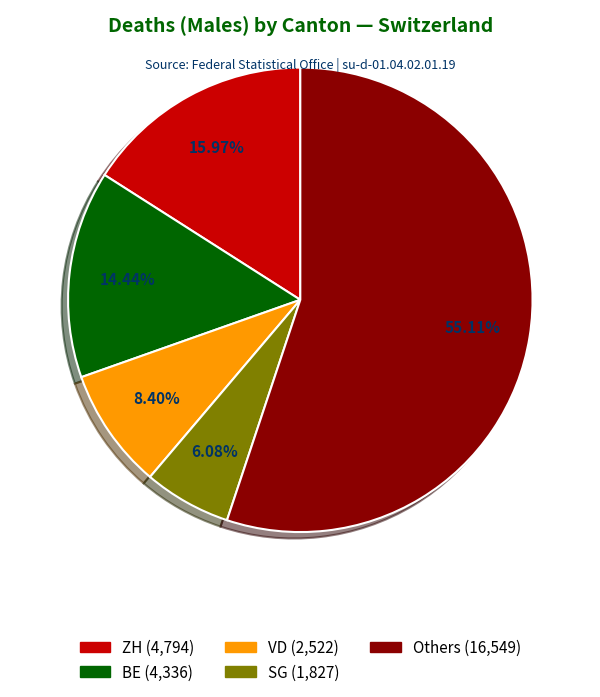

Is there any slice that represents more than half of the pie?

Yes